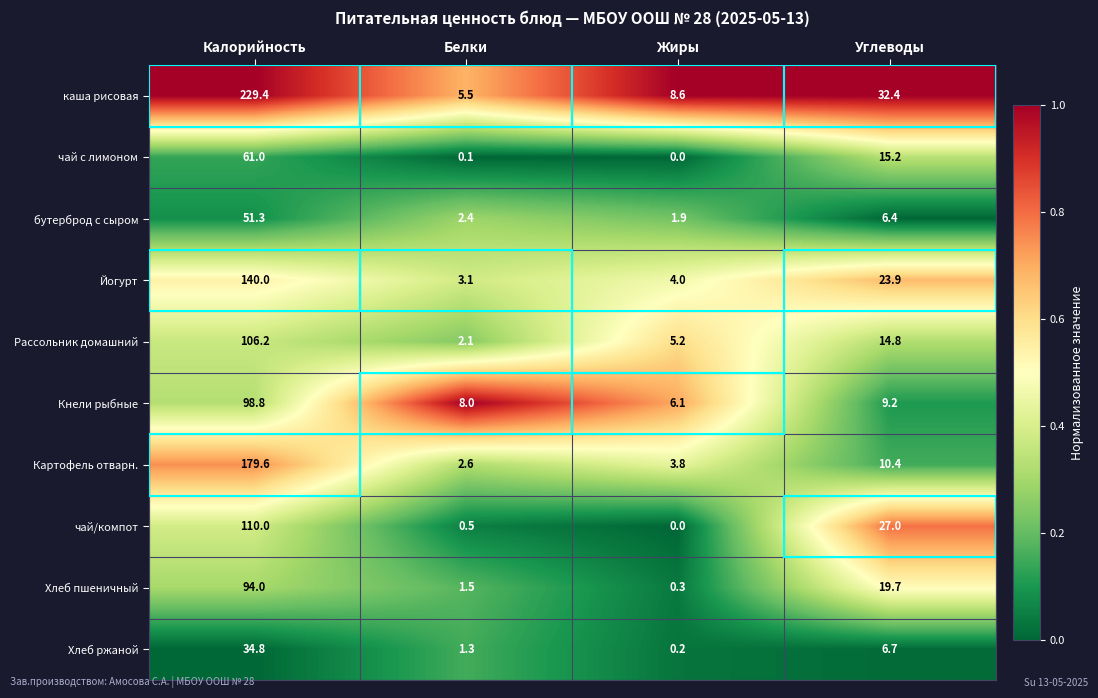

What is the greatest value displayed?

229.4